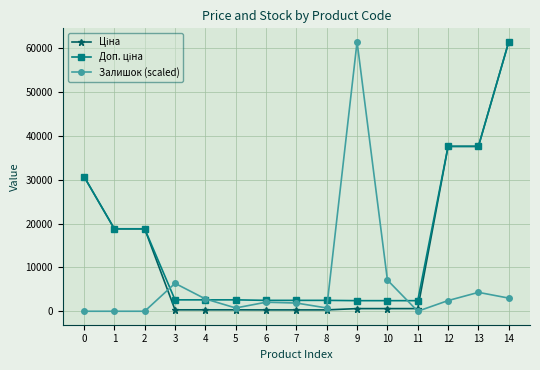

What is the difference between the highest and lowest values at 12?

35158.7